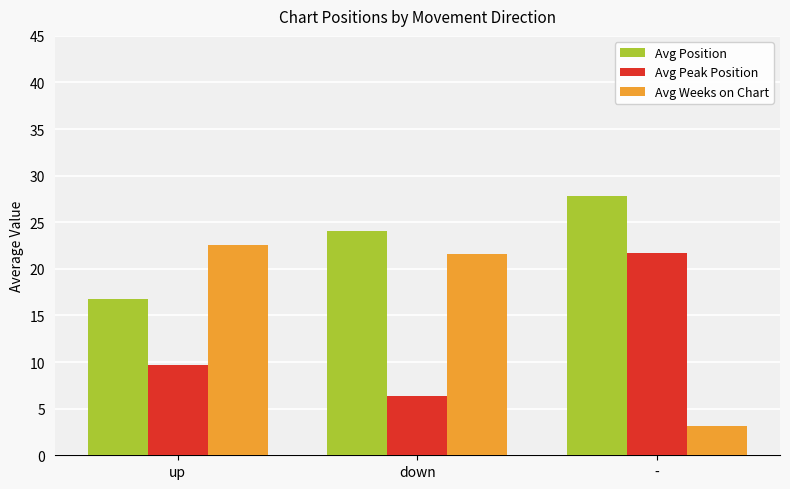

Between up and -, which series saw the biggest shift?

Avg Weeks on Chart